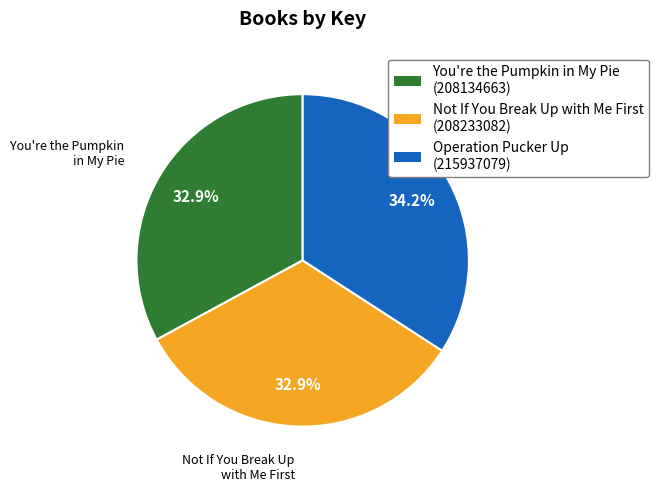

Count the number of slices in the pie.

3